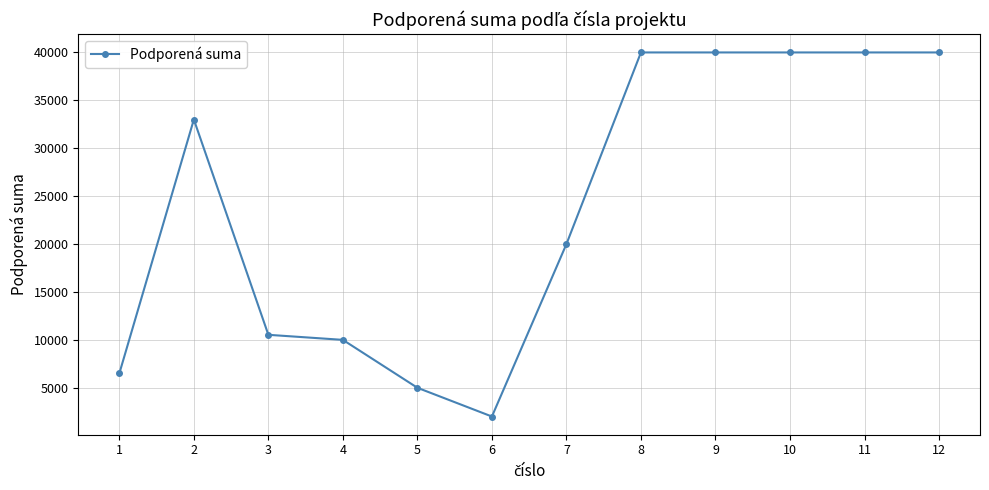

What value does the data have at 12, to the nearest 10?

40000